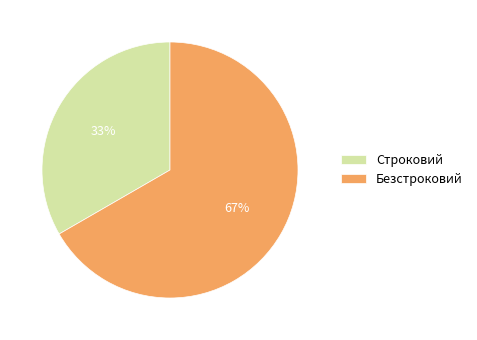

What is the ratio of the value at Безстроковий to the value at Строковий?

2.0